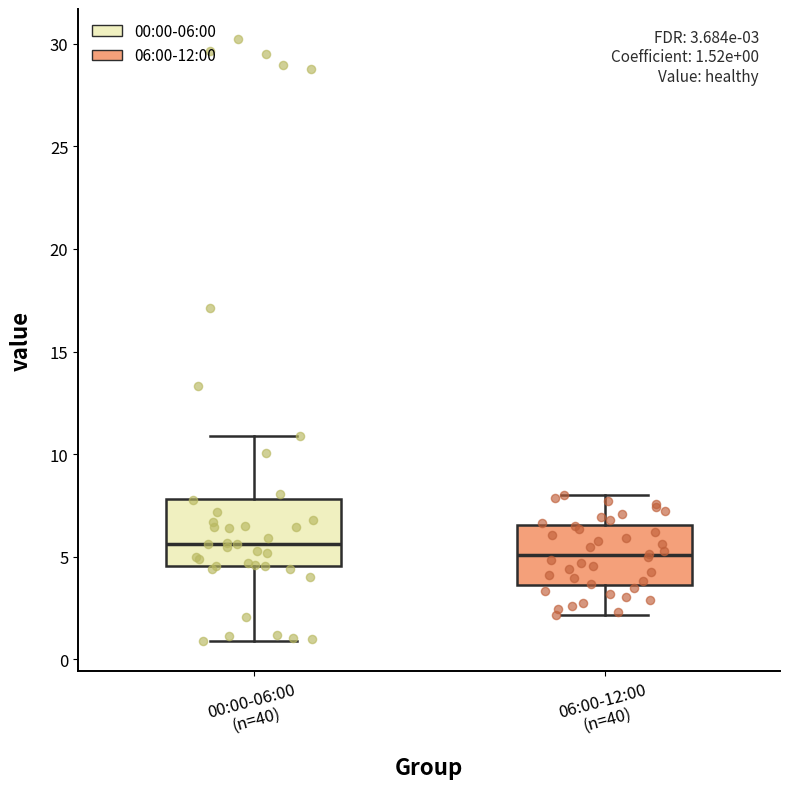

Which box has the highest median line?

00:00-06:00 (n=40)